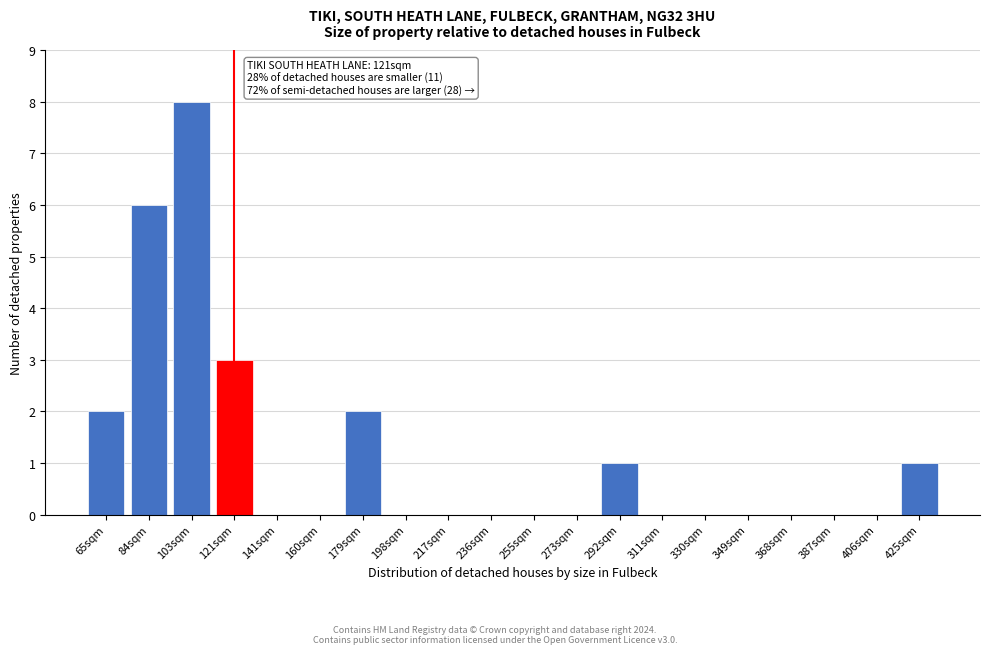

Reading left to right, what are all the values shown in this chart?

65sqm=2	84sqm=6	103sqm=8	121sqm=3	141sqm=0	160sqm=0	179sqm=2	198sqm=0	217sqm=0	236sqm=0	255sqm=0	273sqm=0	292sqm=1	311sqm=0	330sqm=0	349sqm=0	368sqm=0	387sqm=0	406sqm=0	425sqm=1